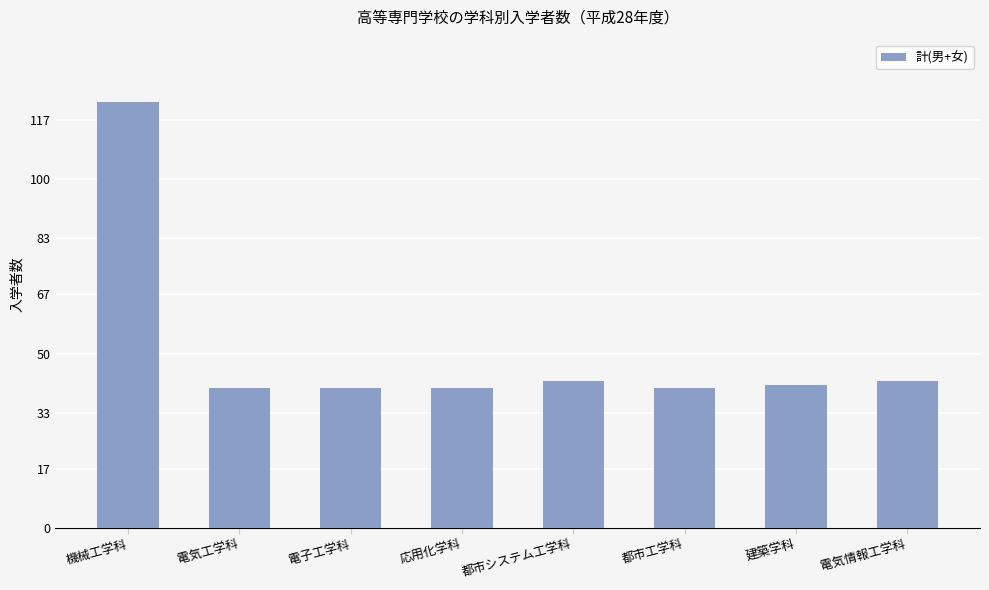

Approximately how many times larger is the value at 応用化学科 compared to 電気工学科?

1.0